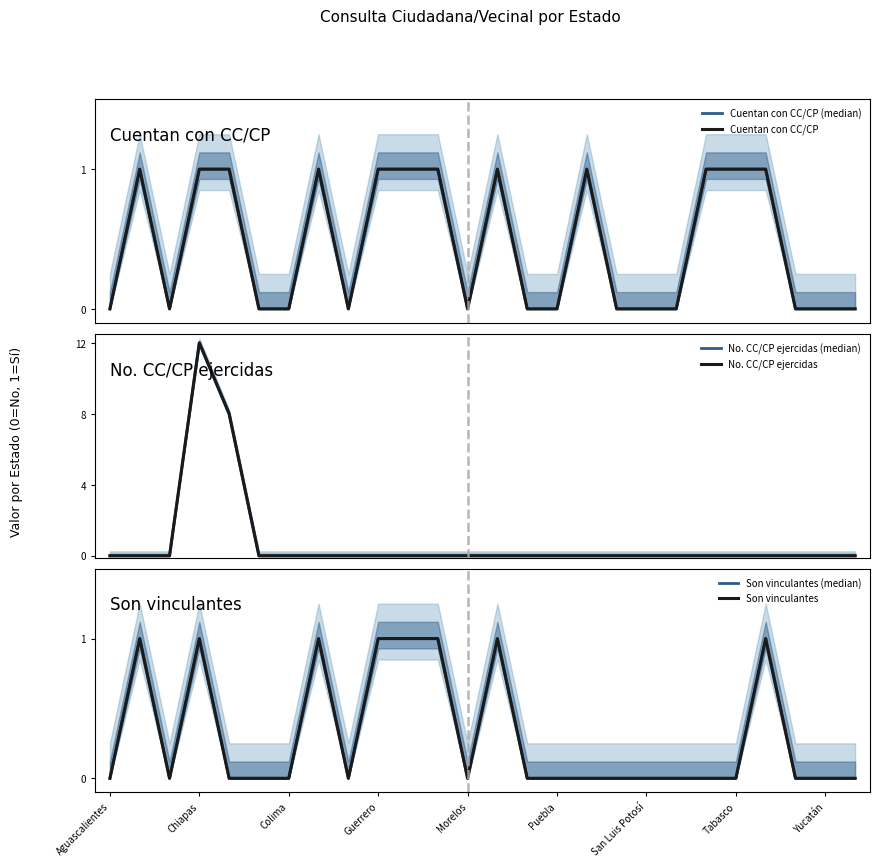

The value of No. CC/CP ejercidas (median) at Morelos is 5. True or false?

False